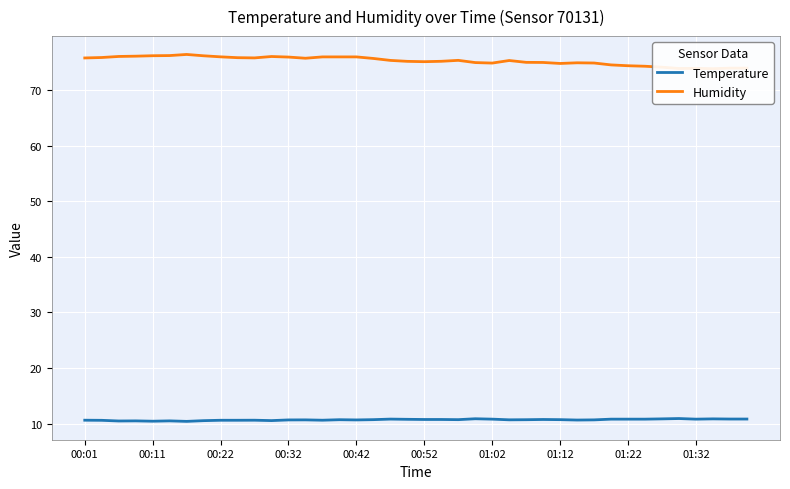

At how many categories does at least one series exceed 69?

40